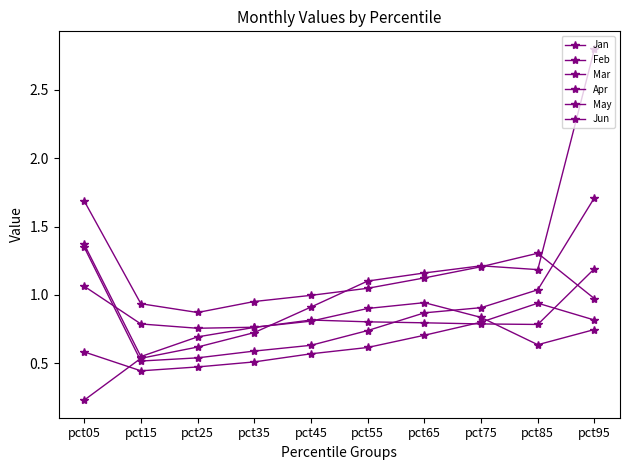

Is this an area chart (filled region under the line)?

No